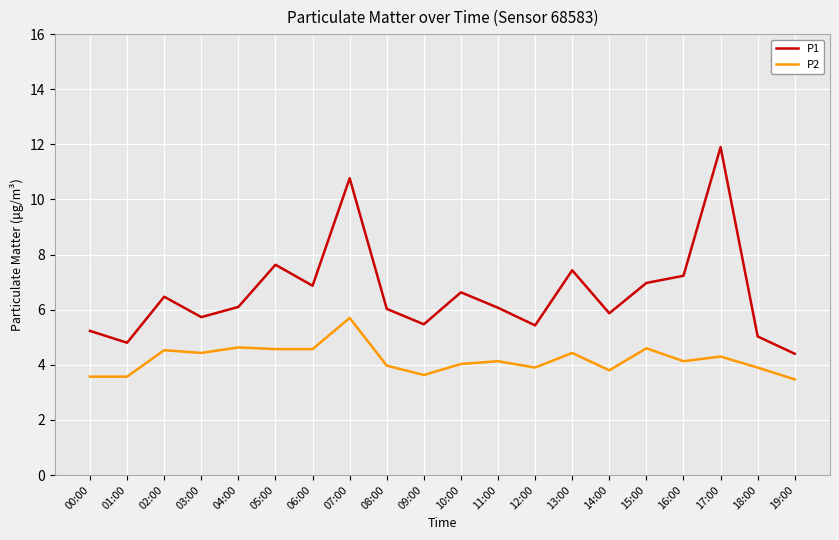

What position from the left is 11:00?

12